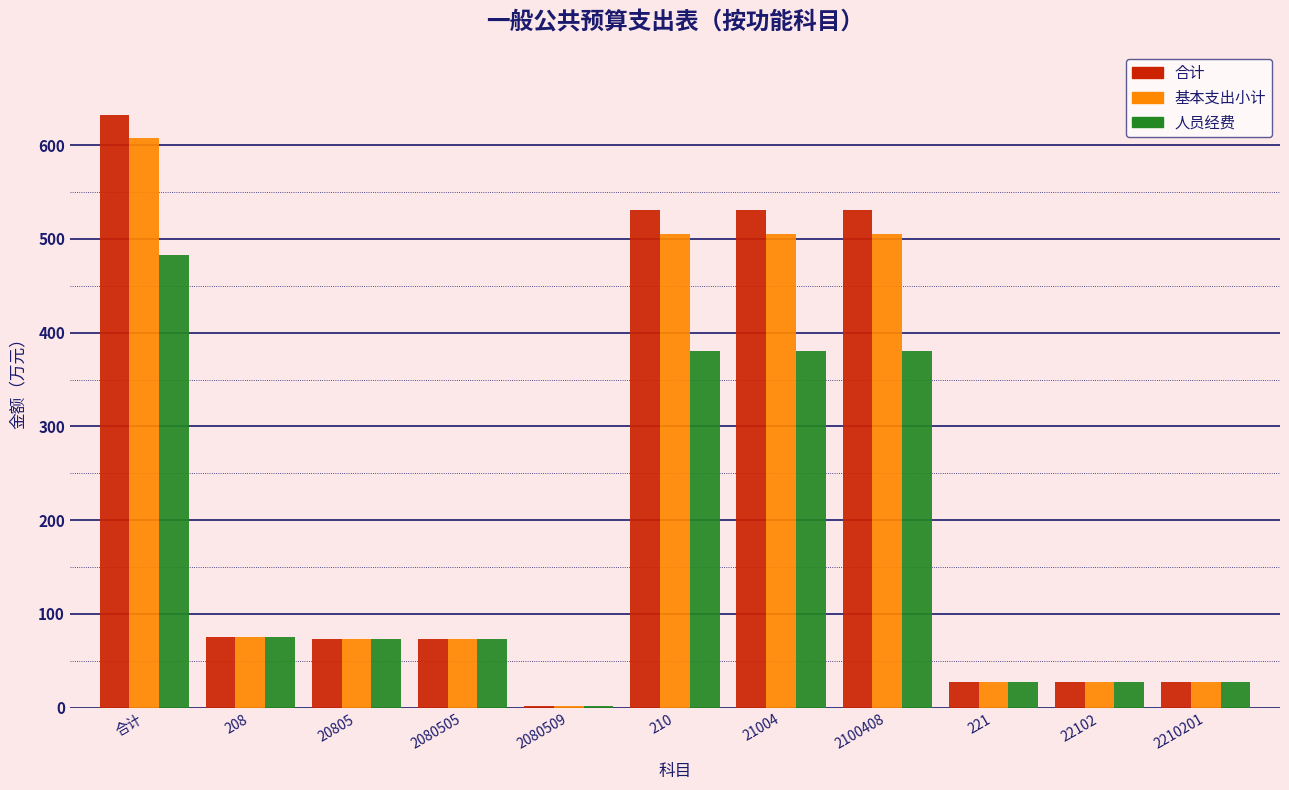

Is the value of 合计 at 21004 greater than the value of 人员经费 at 221?

Yes